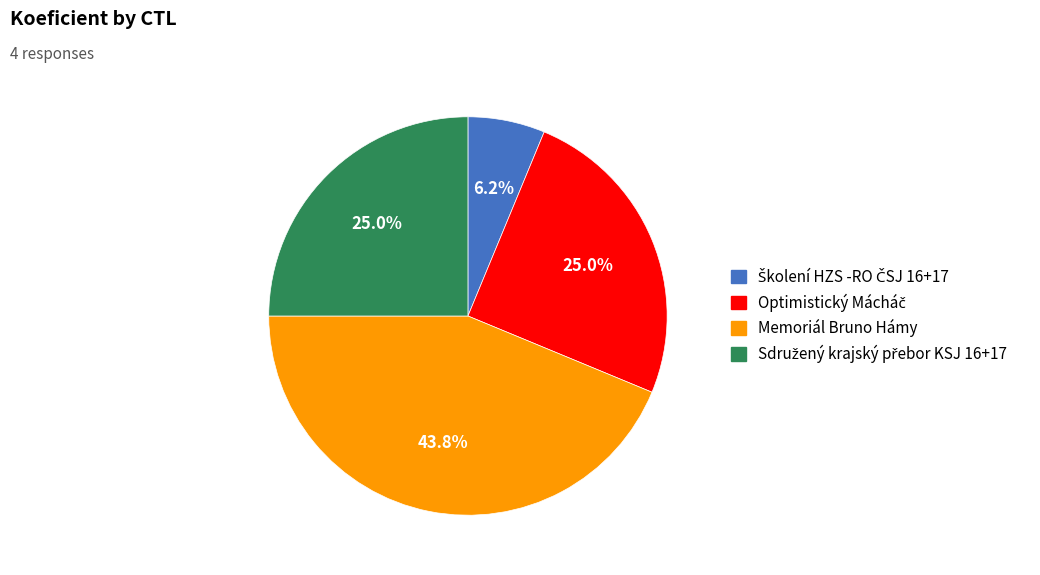

Which slice is the largest?

Memoriál Bruno Hámy